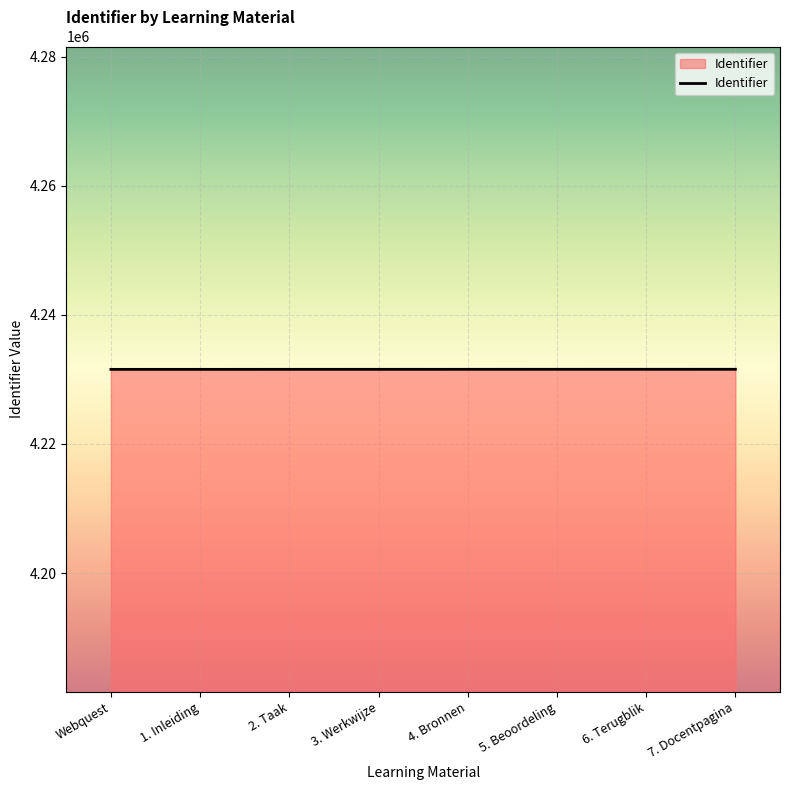

True or false: the data shows 4231559 at 4. Bronnen.

True